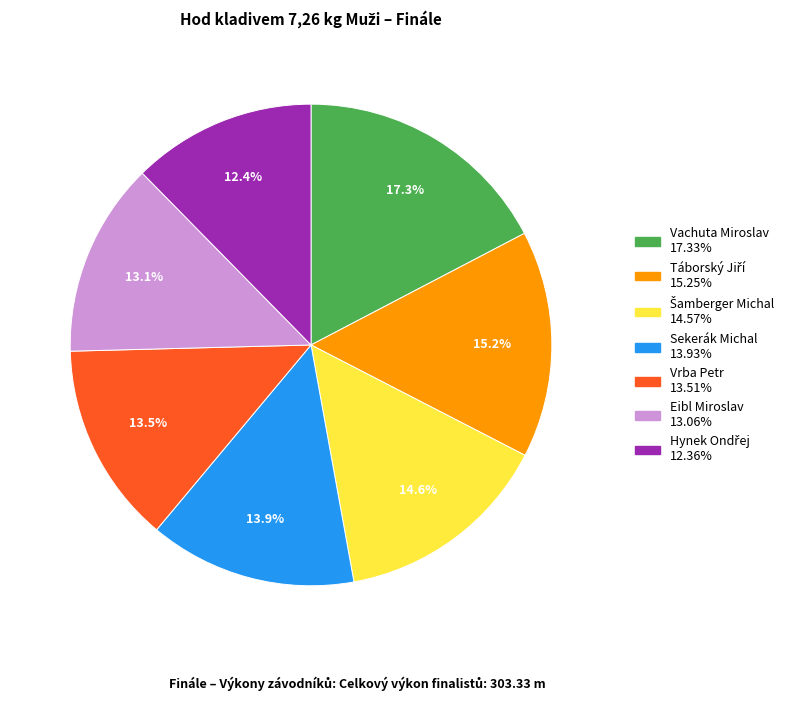

How many segments does this pie chart have?

7